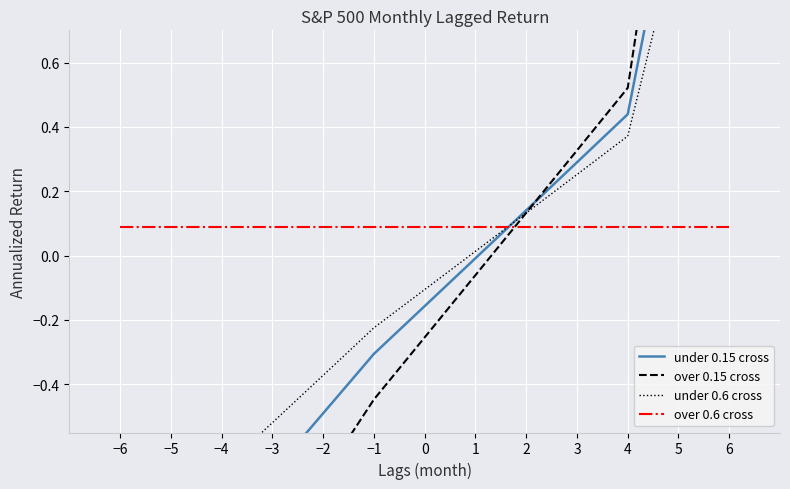

How many lines are shown in the chart?

4